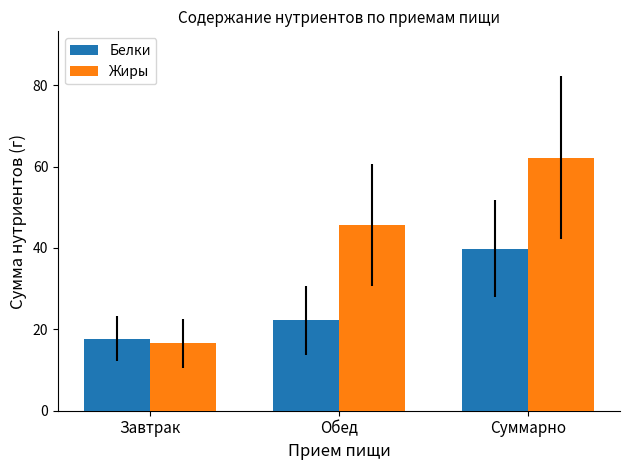

Where is Жиры nearest to the value 39?

Обед